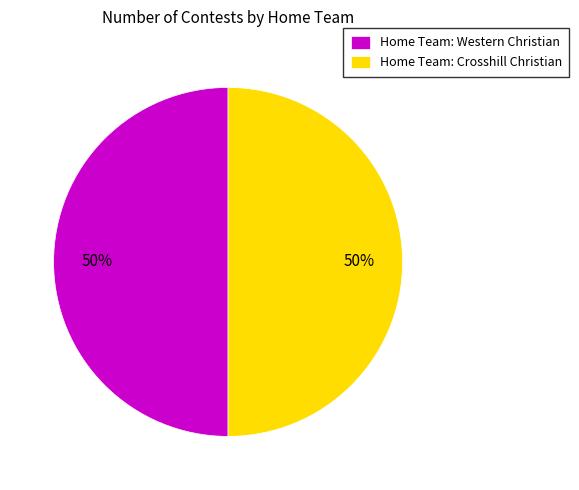

Count the number of slices in the pie.

2